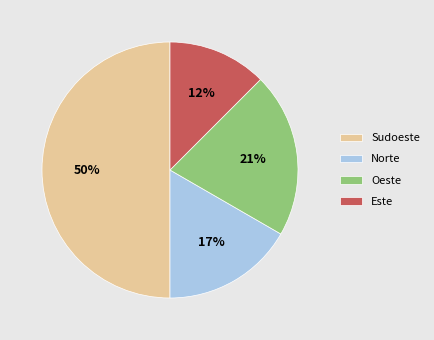

Is the sum of Sudoeste and Oeste greater than half?

Yes